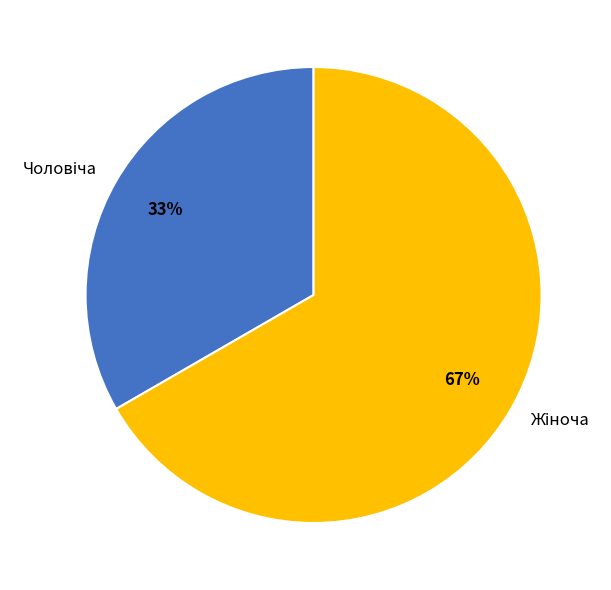

To the nearest percent, what is the average slice percentage?

50%